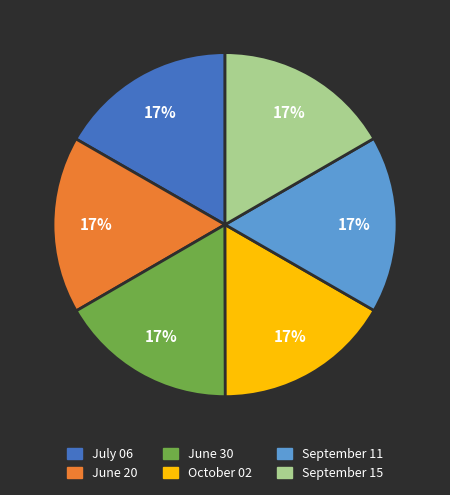

True or false: September 11 accounts for 29% of the total.

False